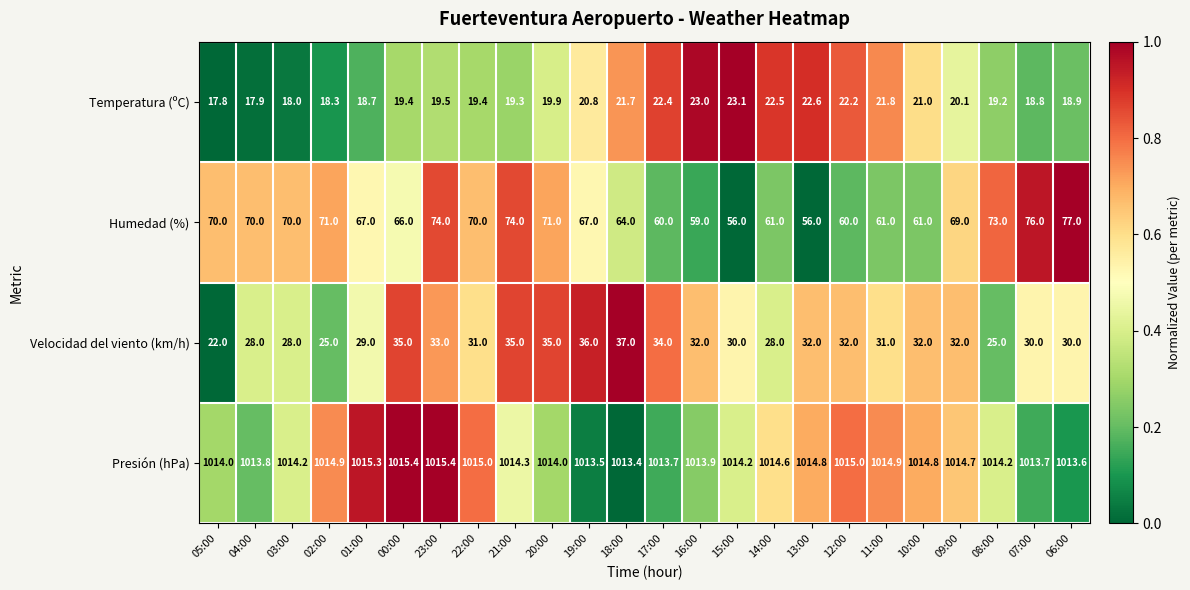

Is it true that Humedad (%) equals 64.0 at 18:00?

True